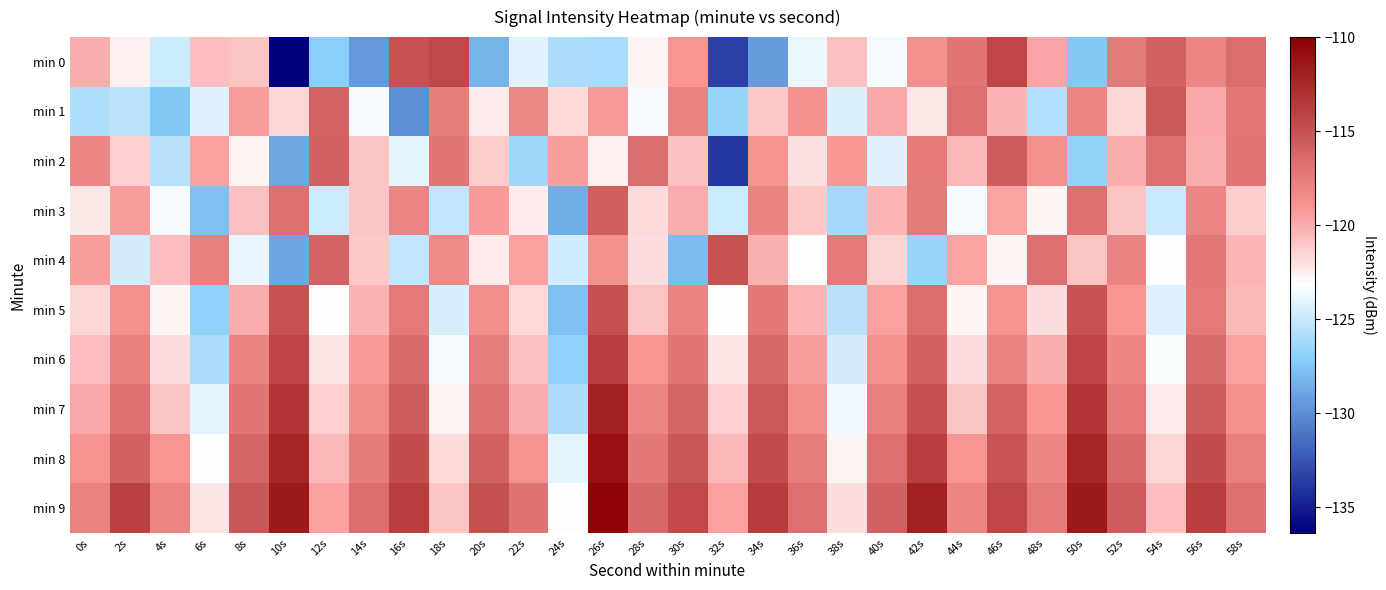

Which series has the largest total across all categories?

min 9